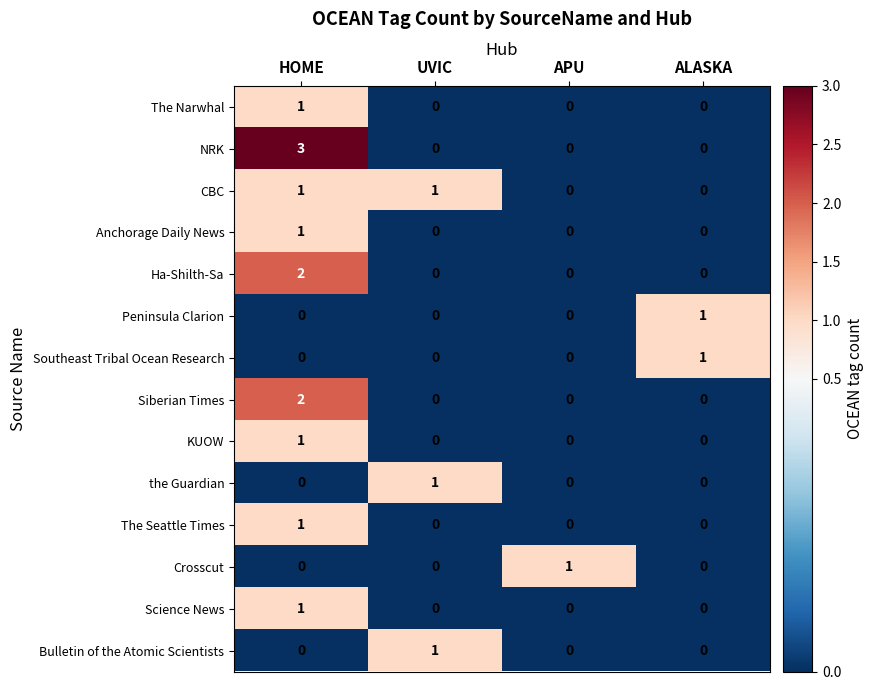

The Anchorage Daily News series shows 1 at HOME. True or false?

True